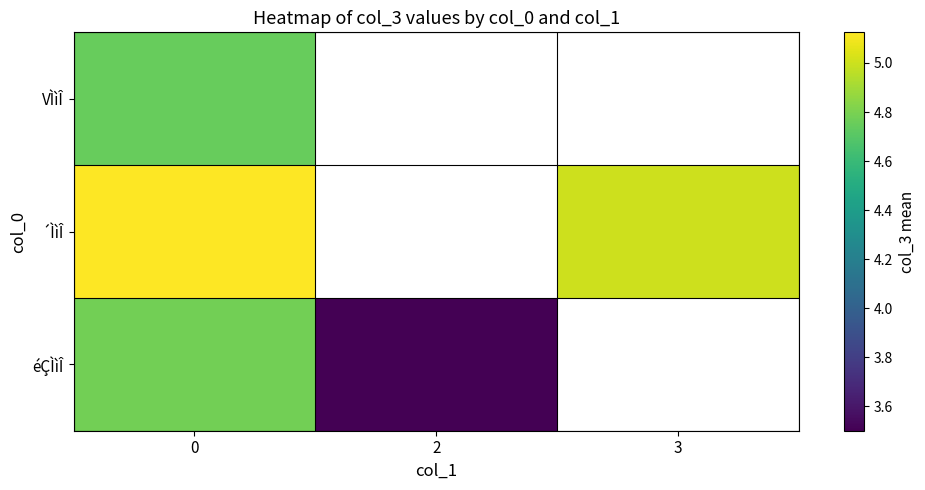

Which label corresponds to the smallest value in the chart?

2